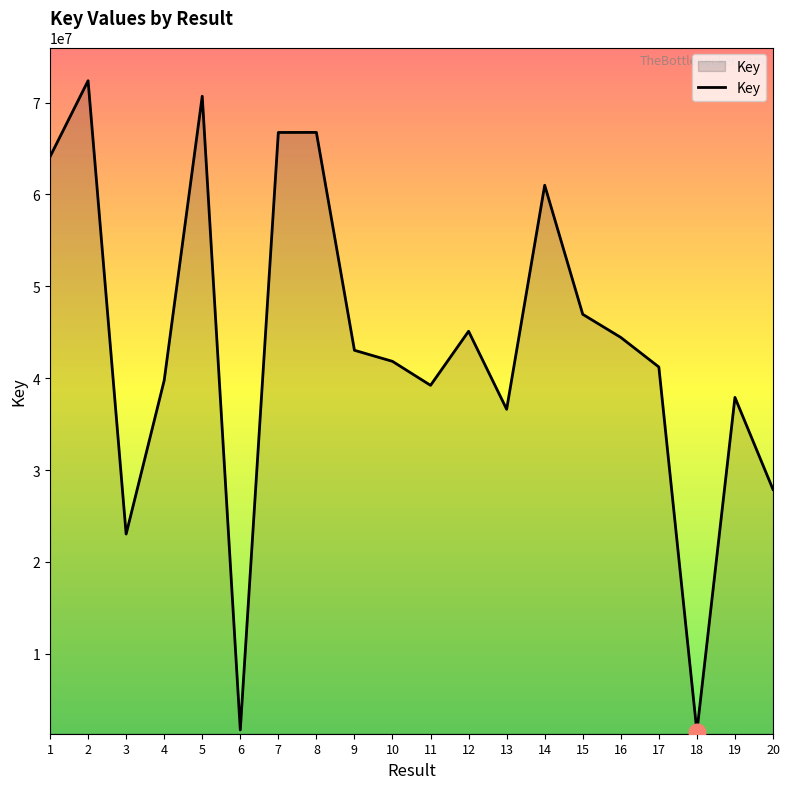

True or false: the data shows 16566108 at 20.

False